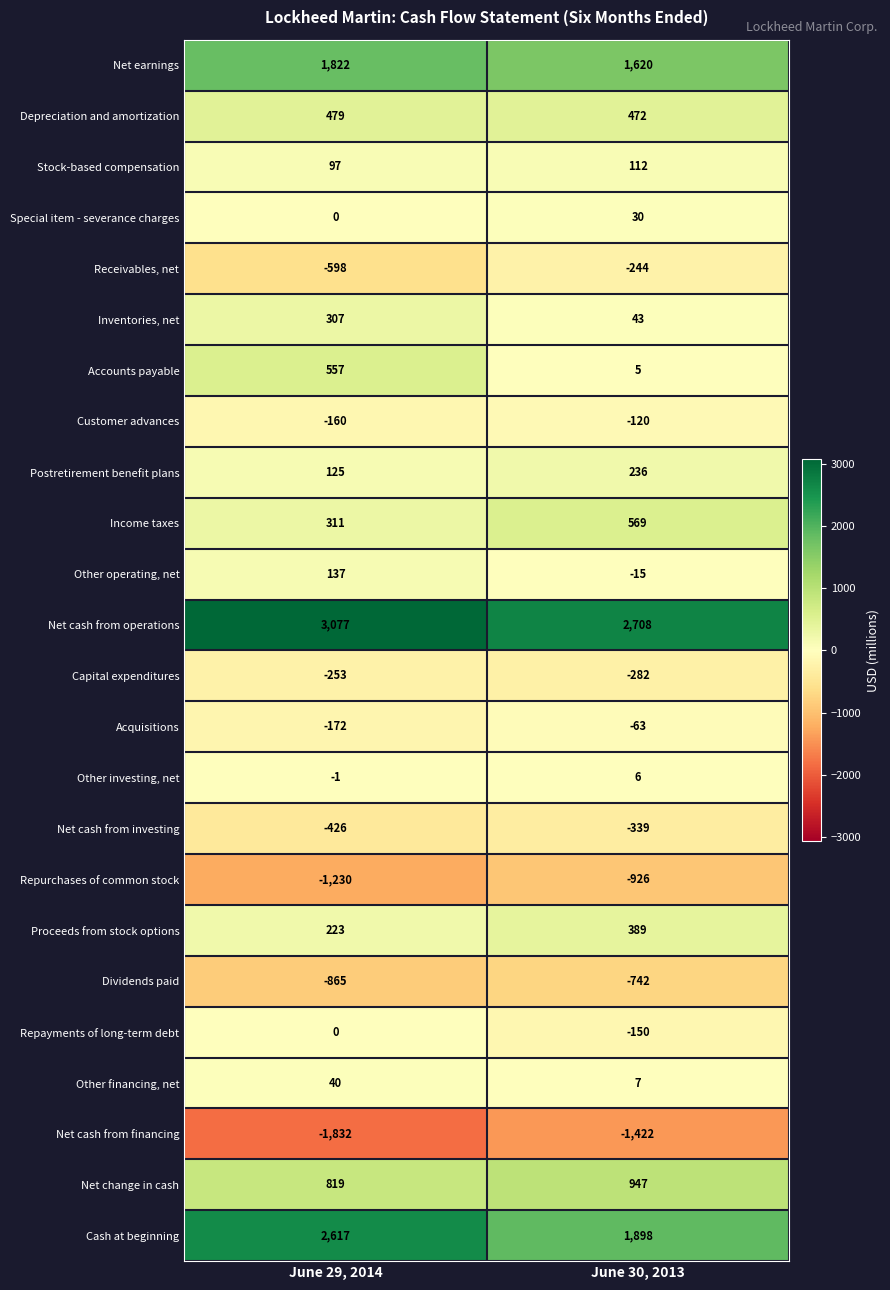

Read the Stock-based compensation value at June 29, 2014, to the nearest 5.

95